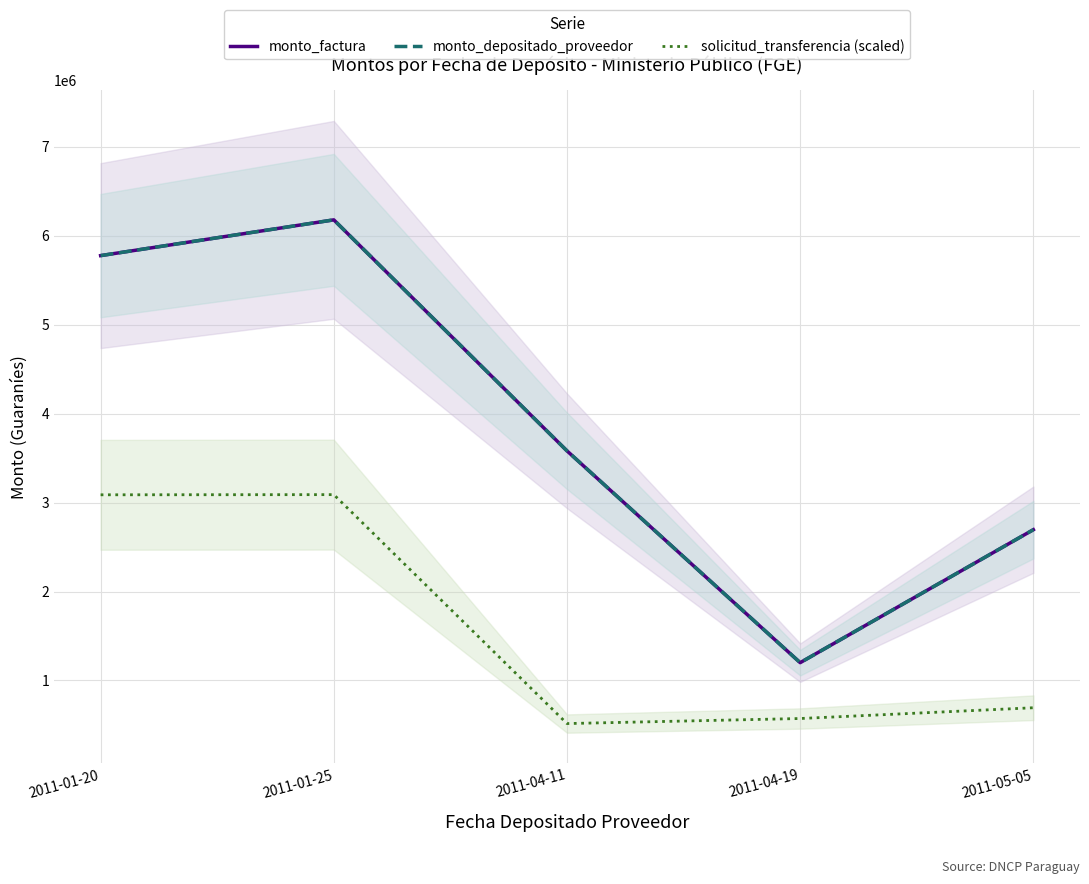

Where is monto_factura nearest to the value 3689000?

2011-04-11